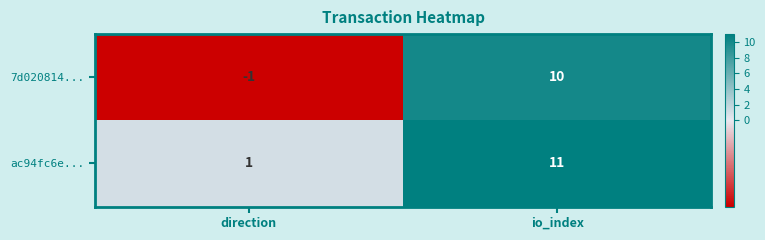

At direction, list the series in order from smallest to largest.

7d020814..., ac94fc6e...